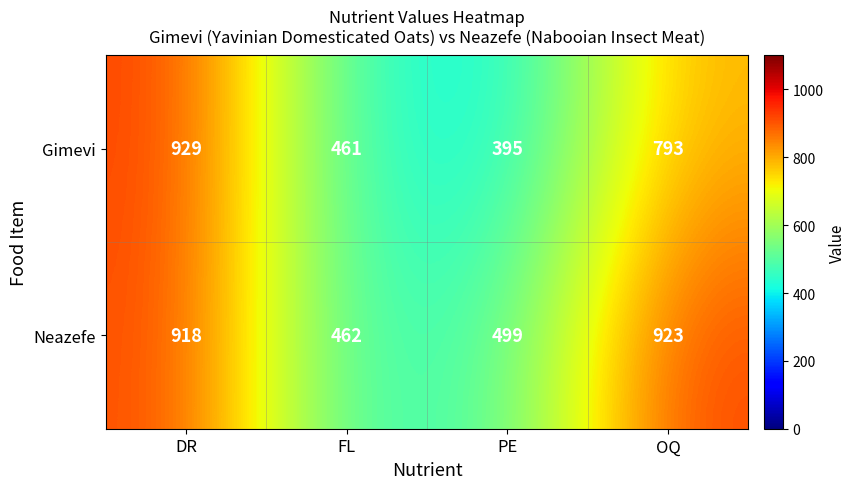

Is the value of Neazefe at FL greater than the value of Gimevi at FL?

Yes